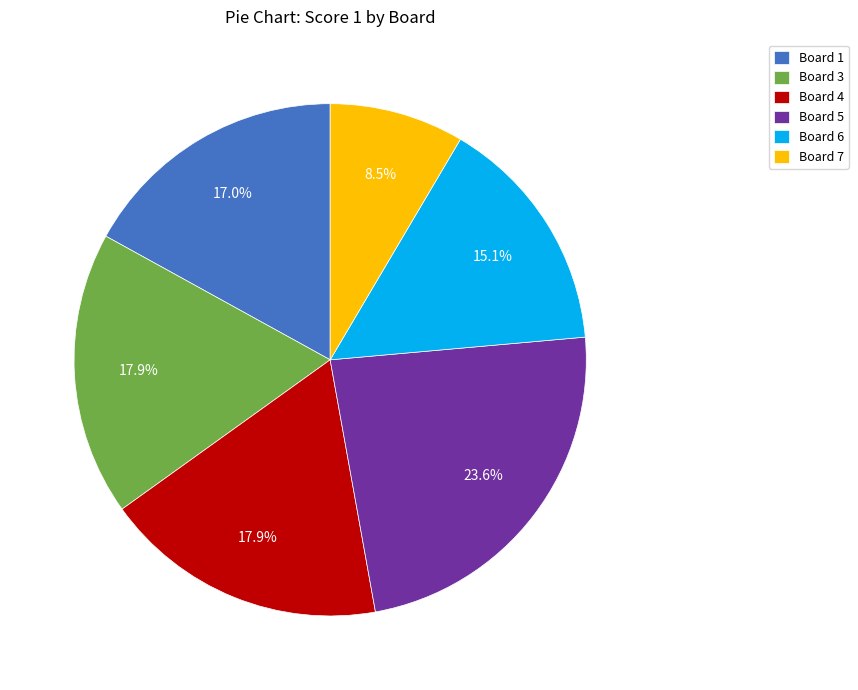

Which slice is the largest?

Board 5